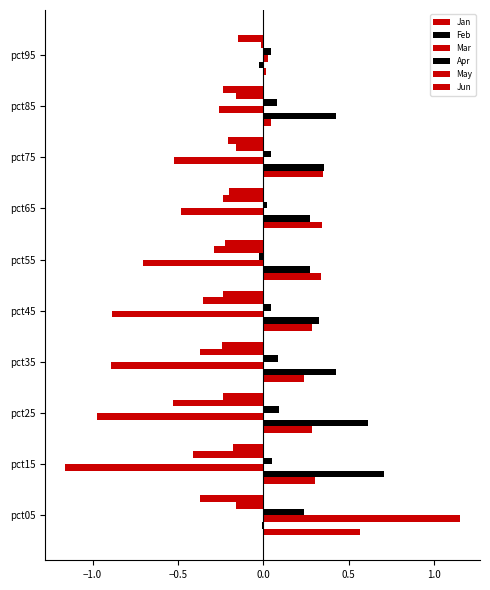

Count the number of data series in this chart.

6